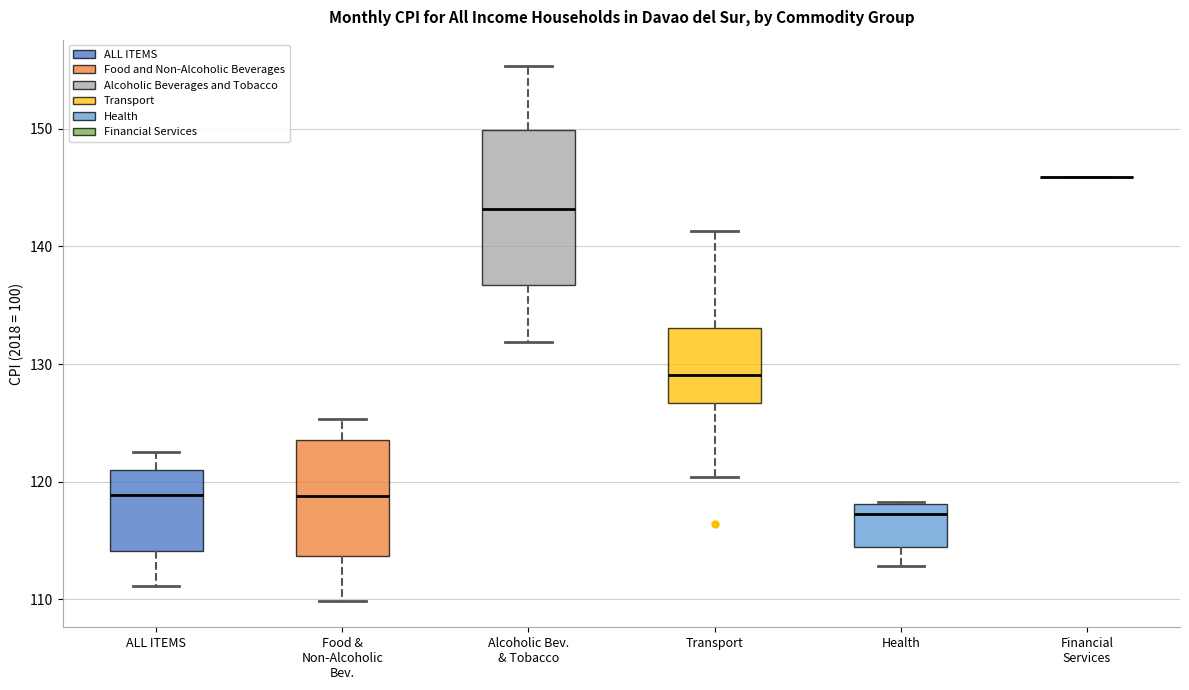

Reading left to right, transcribe this box plot: for each box, give where its median line is, the range the box spans, and where its two whiskers end, as read against the y-axis. The values are not printed on the chart, so give them approximately, as read against the axis.

ALL ITEMS: median 119, box 114 to 121, whiskers 111 to 123
Food & Non-Alcoholic Bev.: median 119, box 114 to 124, whiskers 110 to 125
Alcoholic Bev. & Tobacco: median 143, box 137 to 150, whiskers 132 to 155
Transport: median 129, box 127 to 133, whiskers 120 to 141
Health: median 117, box 114 to 118, whiskers 113 to 118
Financial Services: box collapsed to a line at 146, whiskers 146 to 146